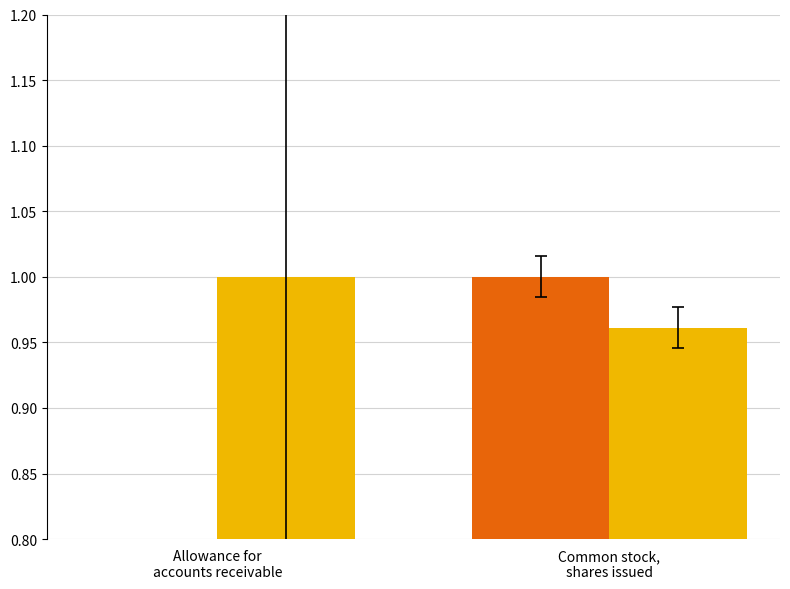

How many groups of bars are there?

2